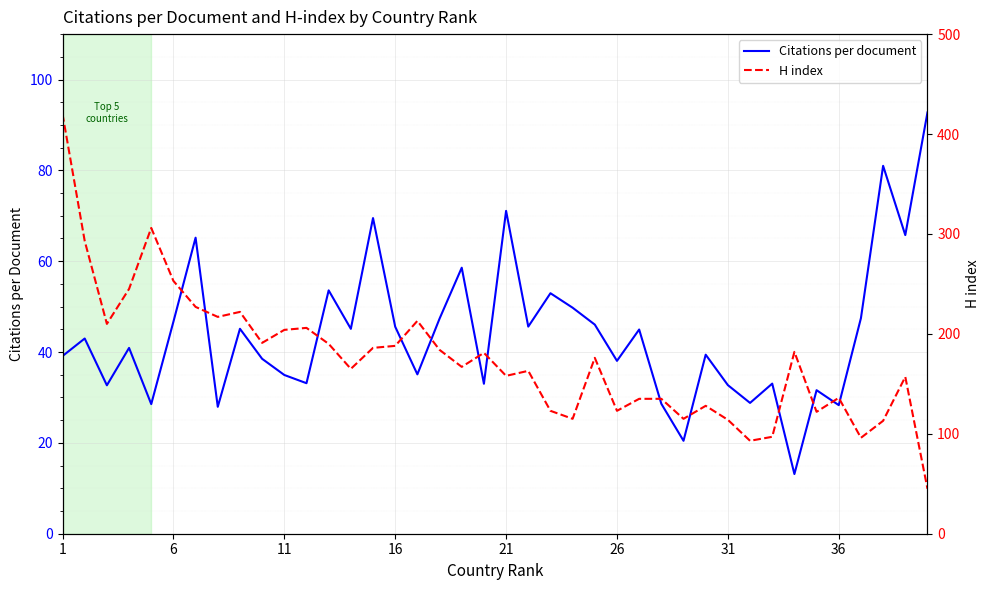

What is the lowest value of the Citations per document series?

13.1